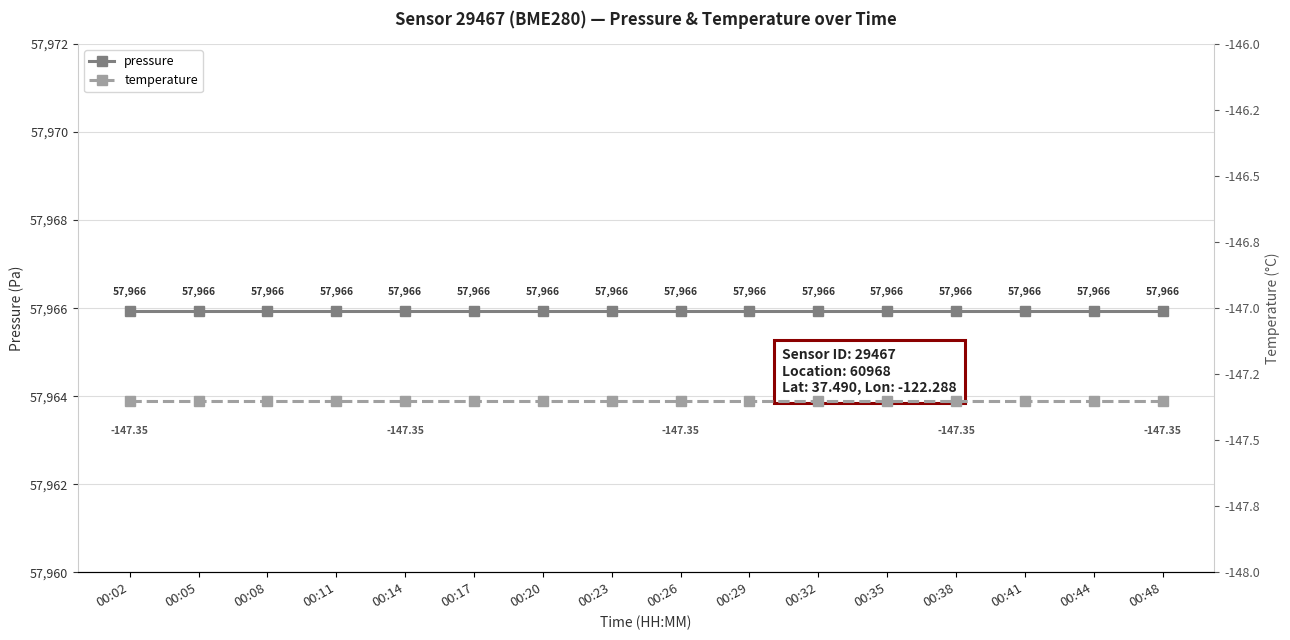

Reading left to right, list all the values displayed in this chart.

pressure: 57965.9	57965.9	57965.9	57965.9	57965.9	57965.9	57965.9	57965.9	57965.9	57965.9	57965.9	57965.9	57965.9	57965.9	57965.9	57965.9
temperature: -147.3	-147.3	-147.3	-147.3	-147.3	-147.3	-147.3	-147.3	-147.3	-147.3	-147.3	-147.3	-147.3	-147.3	-147.3	-147.3